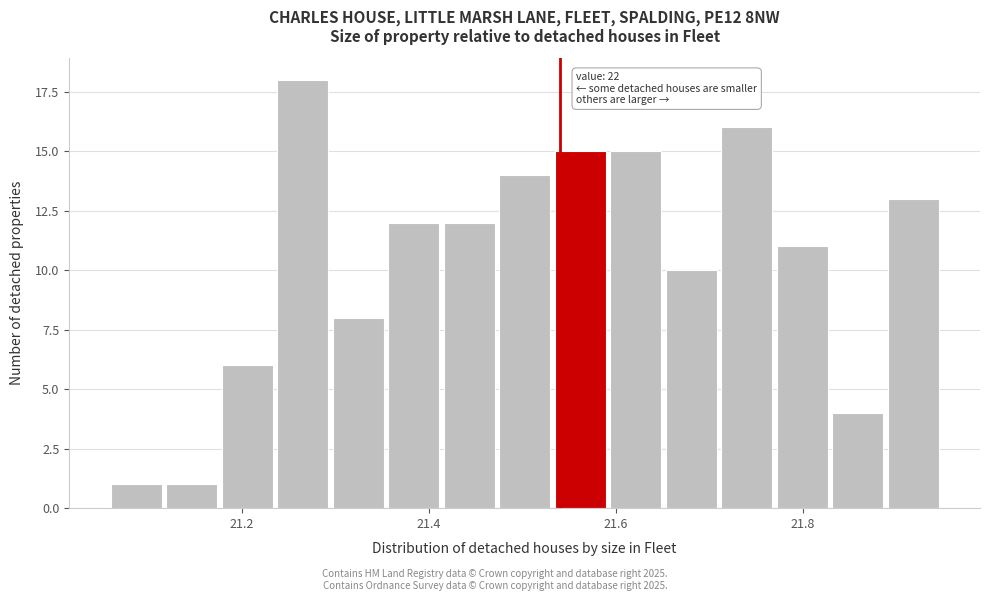

Read against the x-axis, roughly where is the centre of the tallest bar?

21.26